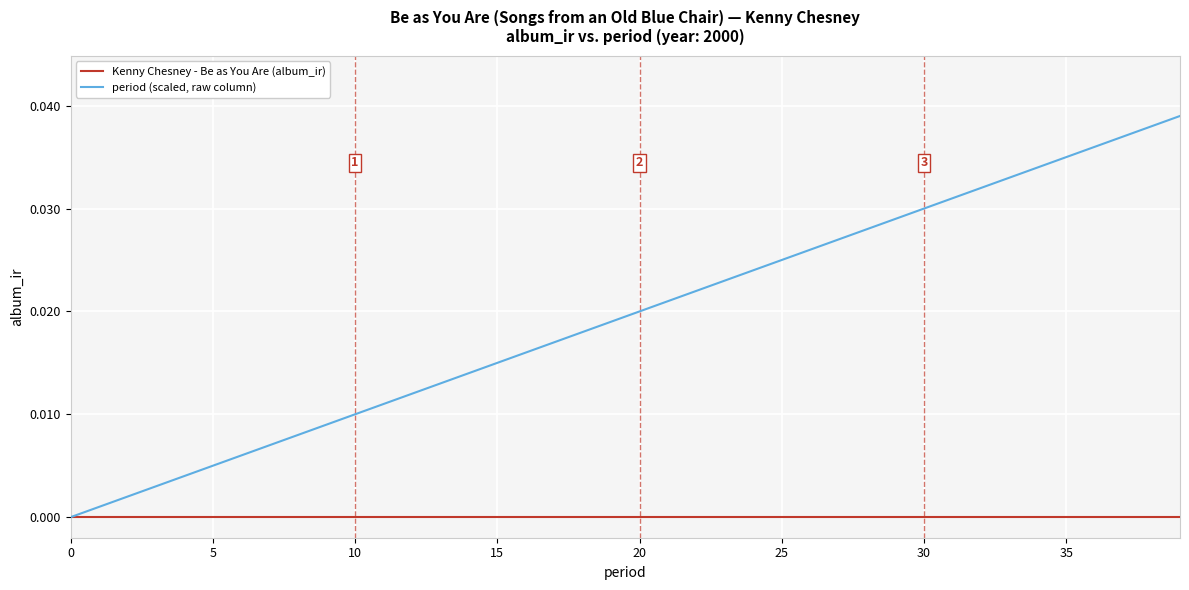

List the series in order of their overall mean, lowest first.

Kenny Chesney - Be as You Are (album_ir), period (scaled, raw column)